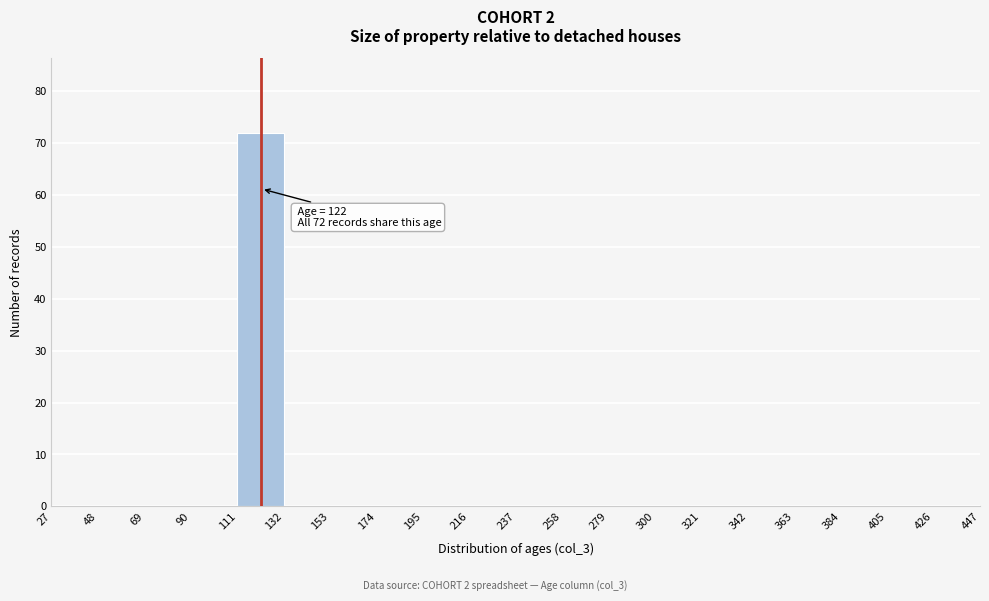

Which range on the x-axis has the tallest bar?

111 to 132